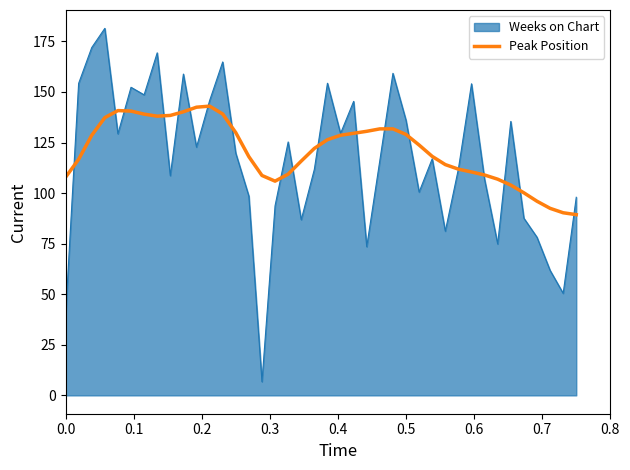

Rank the series by their maximum value, from lowest to highest.

Peak Position, Weeks on Chart